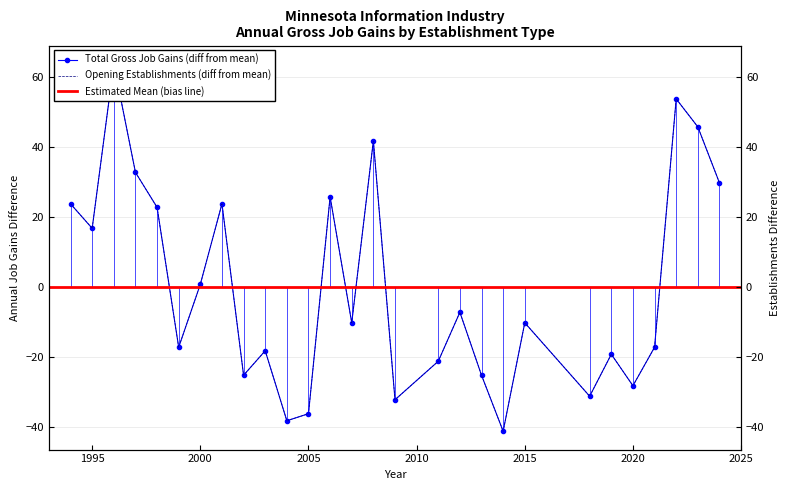

How many interior local valleys does the Total Gross Job Gains series have?

9